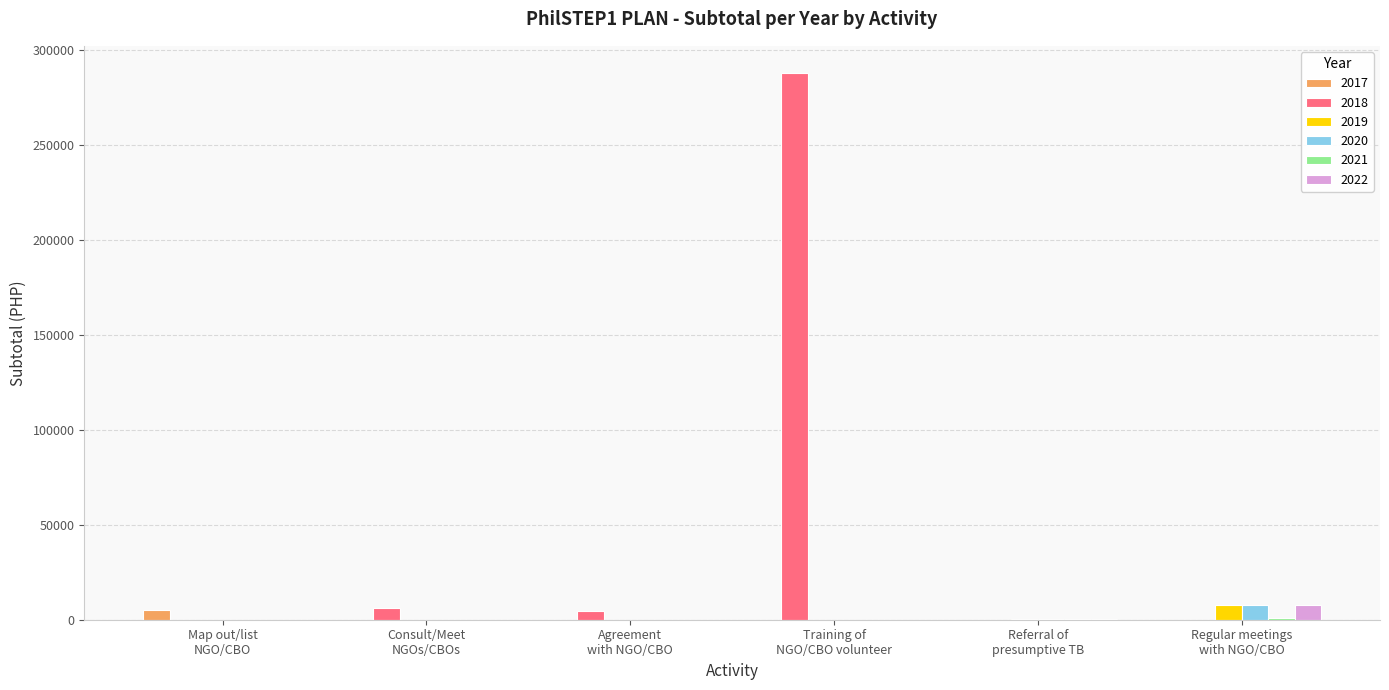

Are the bars horizontal?

No